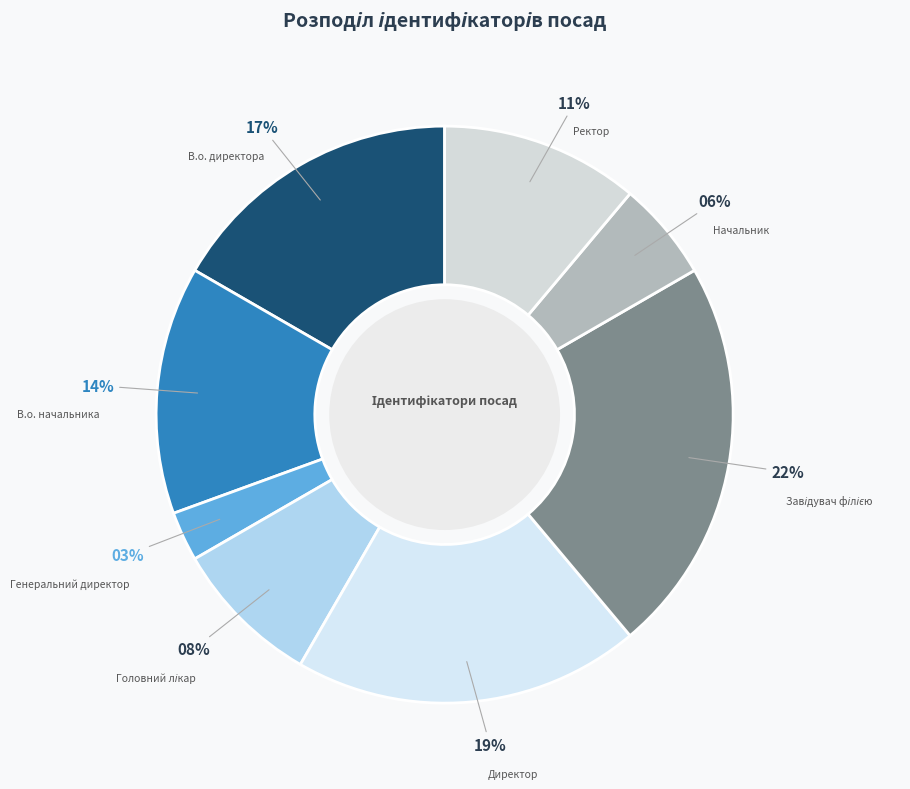

Between В.о. начальника and Ректор, which is larger?

В.о. начальника